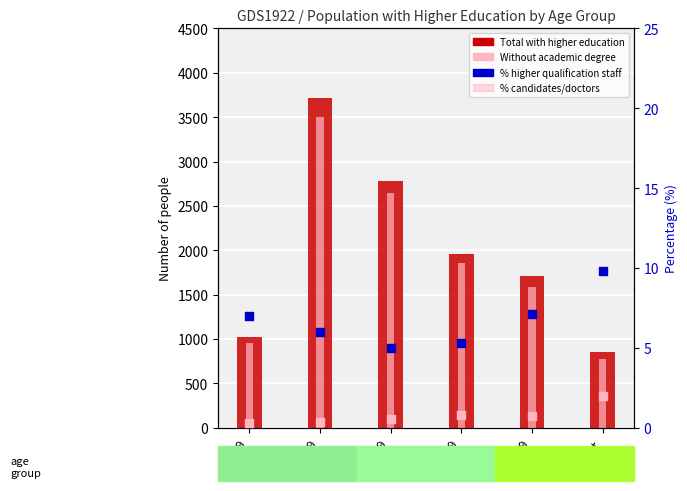

At how many categories does at least one series exceed 2385?

2